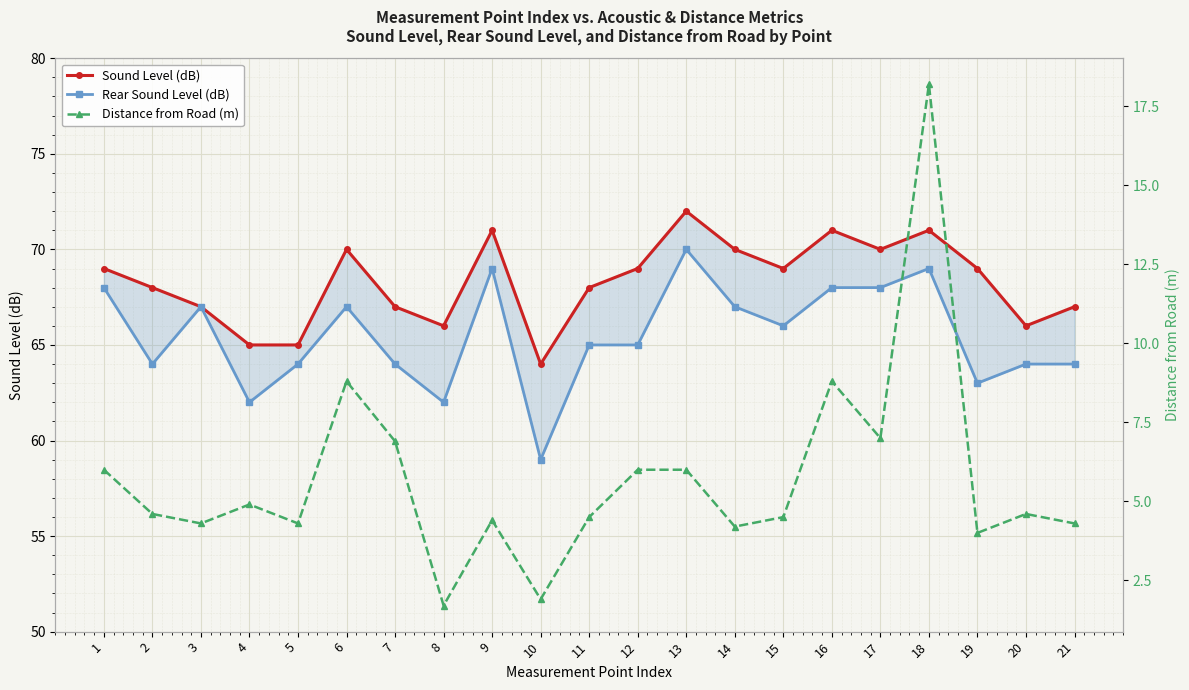

Reading right to left, transcribe all the data shown in this chart.

Sound Level (dB): 67.0	66.0	69.0	71.0	70.0	71.0	69.0	70.0	72.0	69.0	68.0	64.0	71.0	66.0	67.0	70.0	65.0	65.0	67.0	68.0	69.0
Rear Sound Level (dB): 64.0	64.0	63.0	69.0	68.0	68.0	66.0	67.0	70.0	65.0	65.0	59.0	69.0	62.0	64.0	67.0	64.0	62.0	67.0	64.0	68.0
Distance from Road (m): 4.3	4.6	4.0	18.2	7.0	8.8	4.5	4.2	6.0	6.0	4.5	1.9	4.4	1.7	6.9	8.8	4.3	4.9	4.3	4.6	6.0